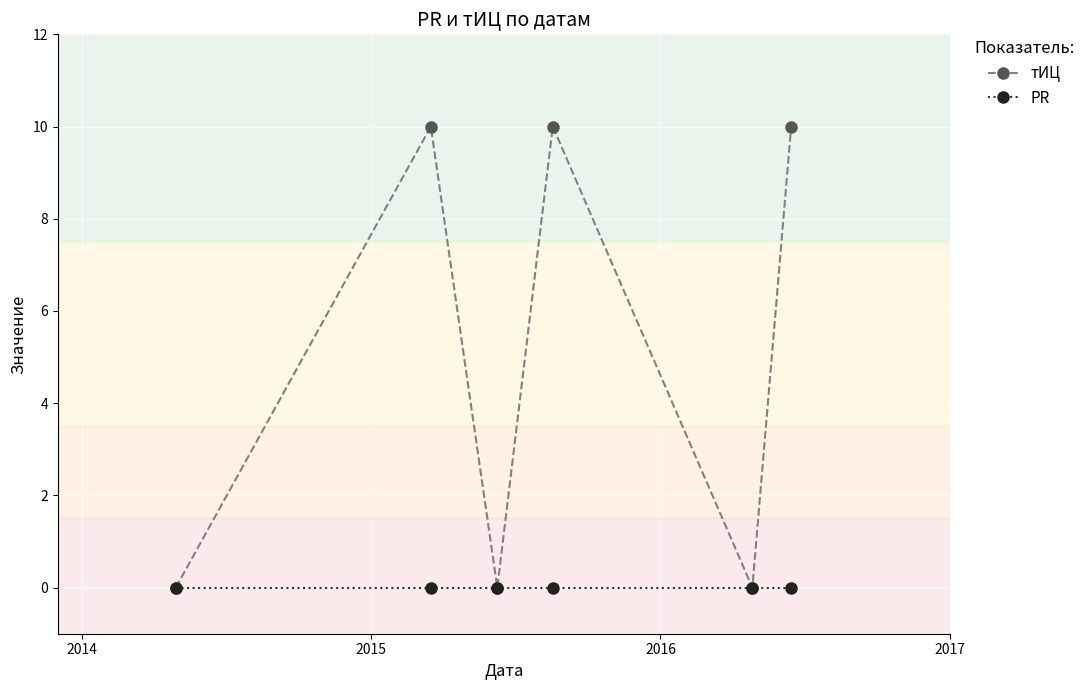

At how many categories does at least one series exceed 7?

3